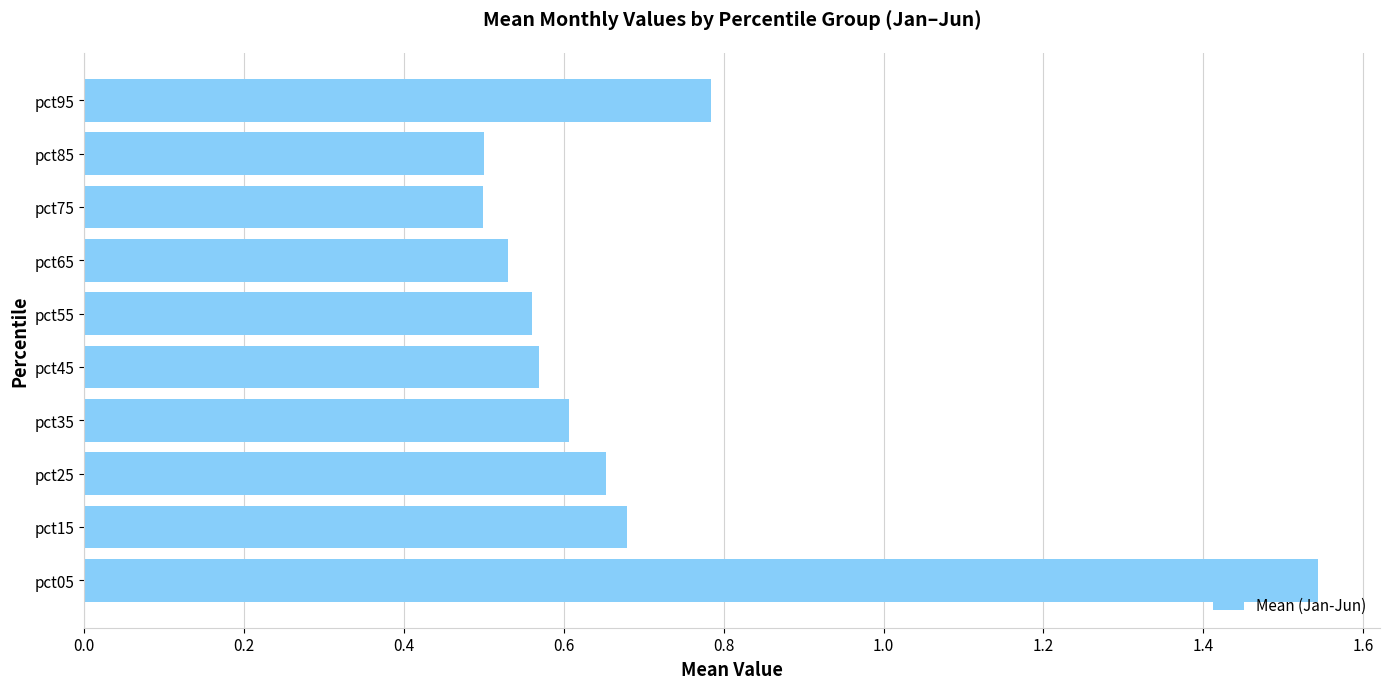

What is the sum of the values at pct45 and pct85?

1.1